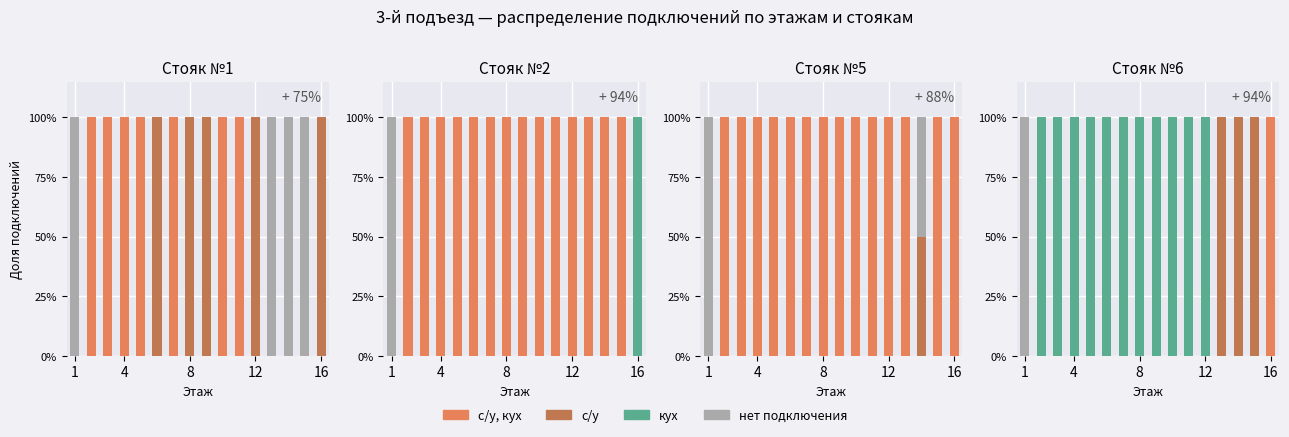

At which category is the sum across all series the highest?

1